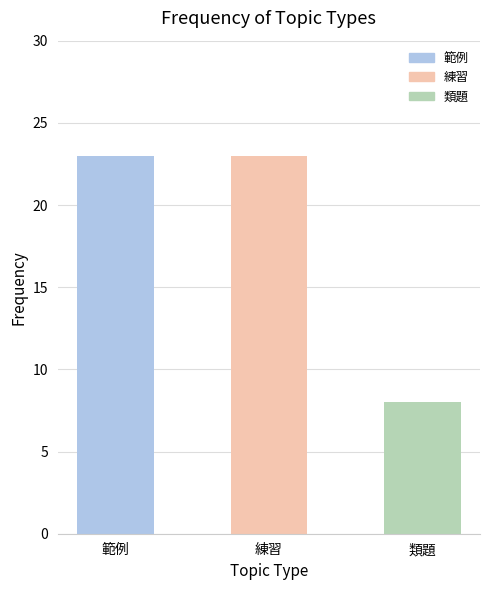

What is the difference between the maximum and minimum values?

15